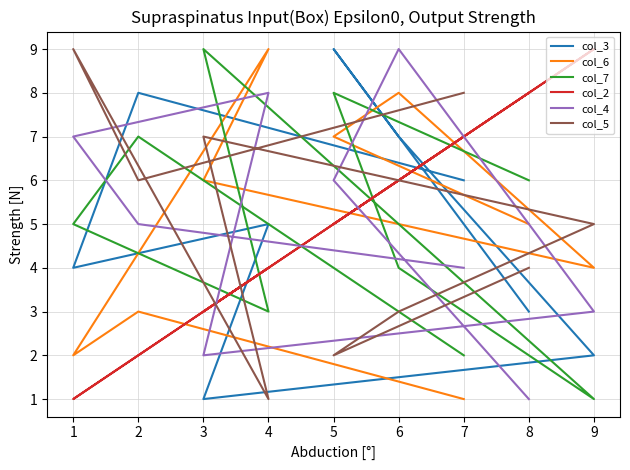

What is the difference between the maximum and second lowest values in the col_5 series?

7